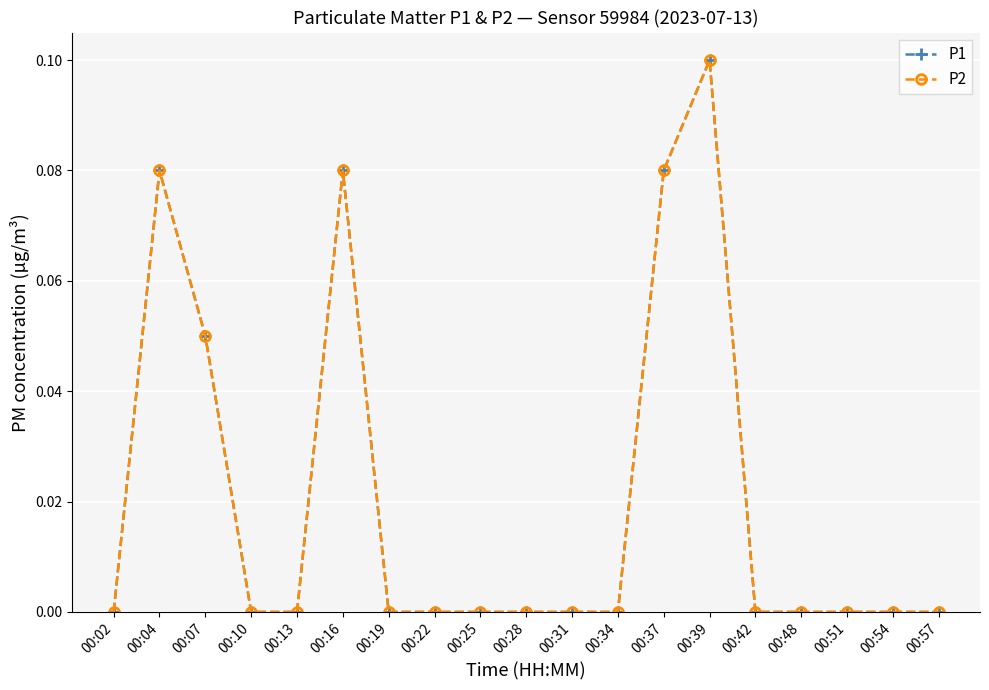

Rank the series by their maximum value, from lowest to highest.

P1, P2